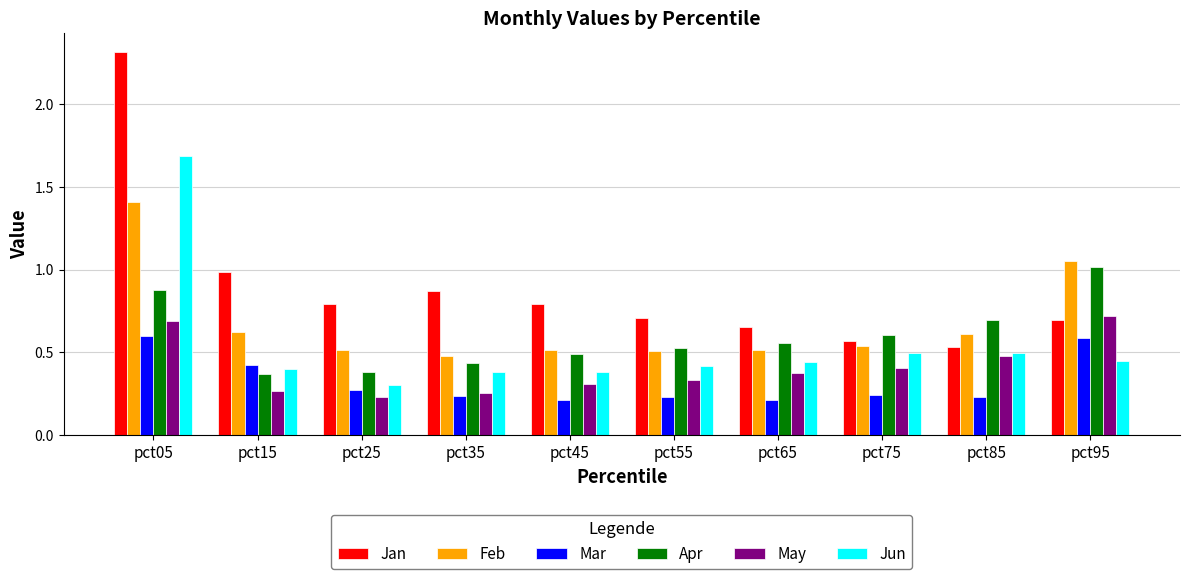

What are all the series names shown in the legend?

Jan, Feb, Mar, Apr, May, Jun